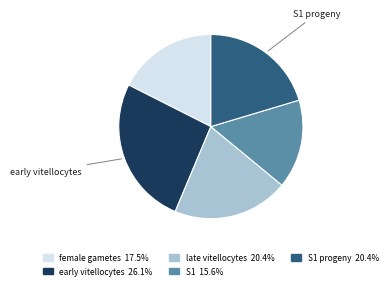

Count the number of slices in the pie.

5